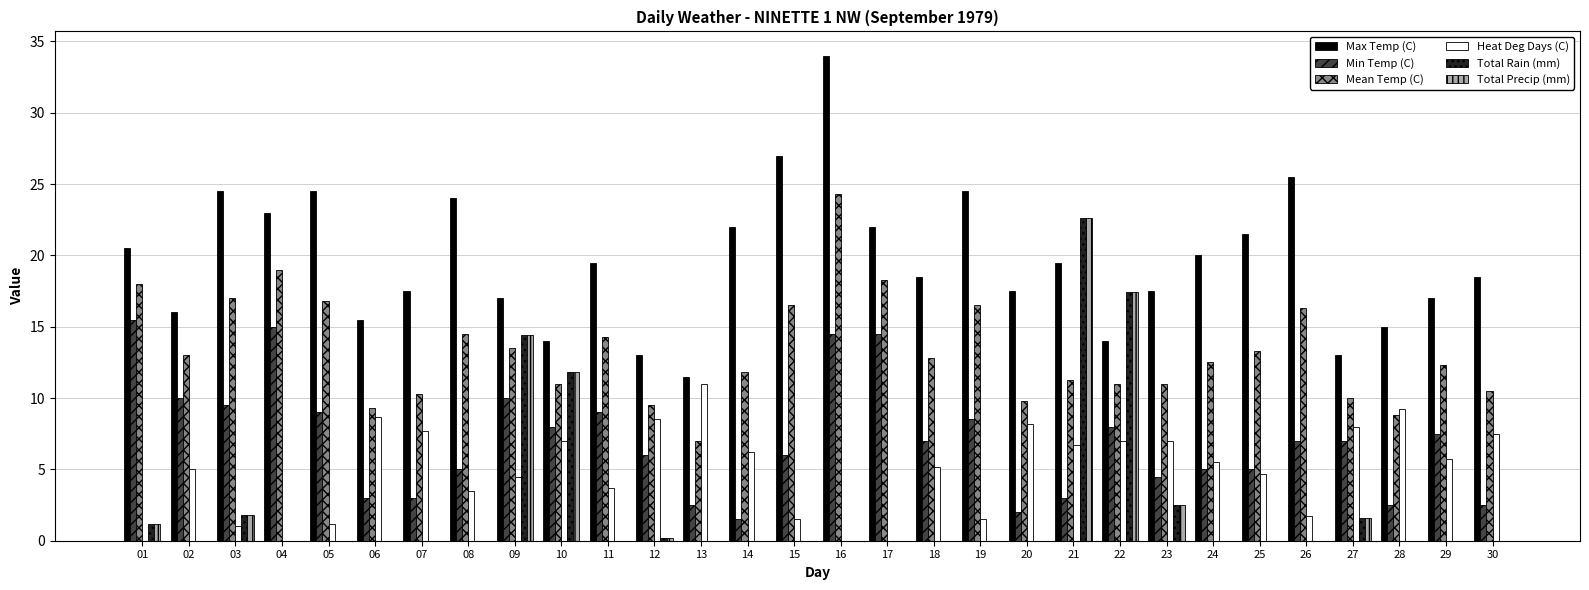

Is it true that Min Temp (C) equals 5.0 at 08?

True